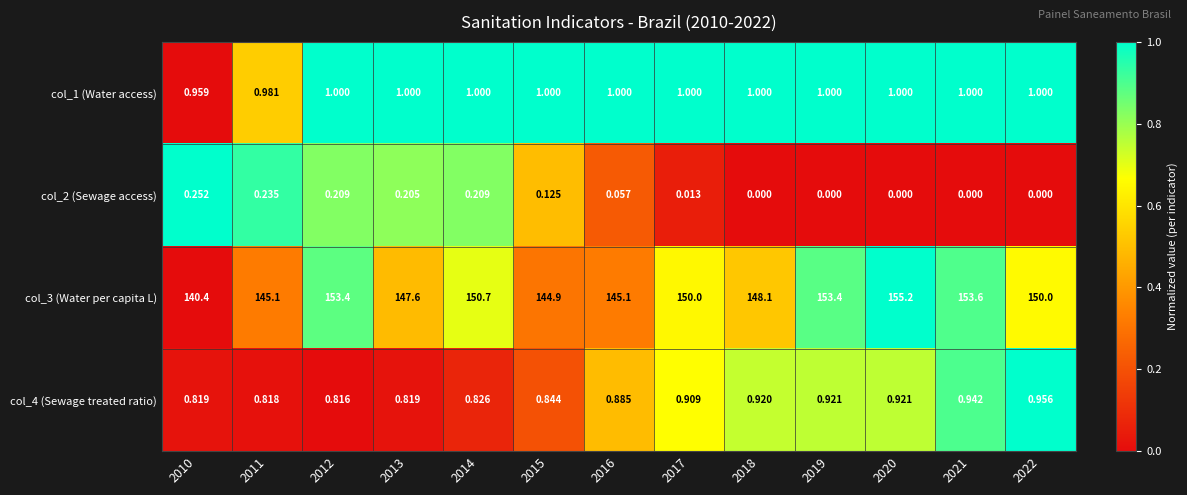

What is the total value across all series at 2016?

147.0